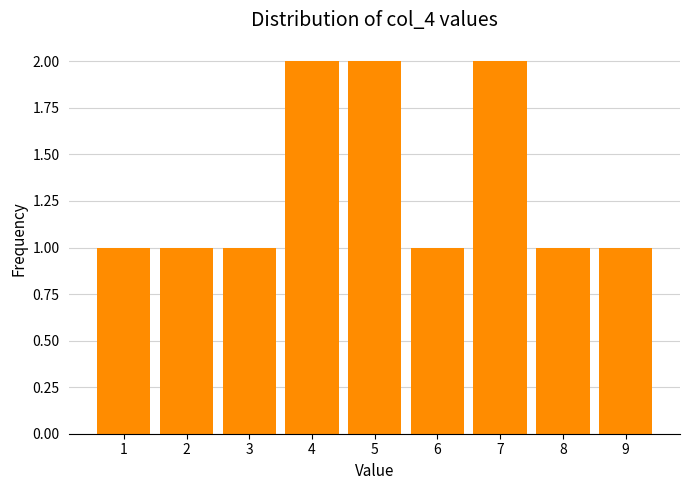

Reading left to right, list every bar in this chart as the range it spans on the x-axis followed by its height. The values are not printed on the chart, so give them approximately, as read against the axis.

0.5 to 1.5: 1
1.5 to 2.5: 1
2.5 to 3.5: 1
3.5 to 4.5: 2
4.5 to 5.5: 2
5.5 to 6.5: 1
6.5 to 7.5: 2
7.5 to 8.5: 1
8.5 to 9.5: 1